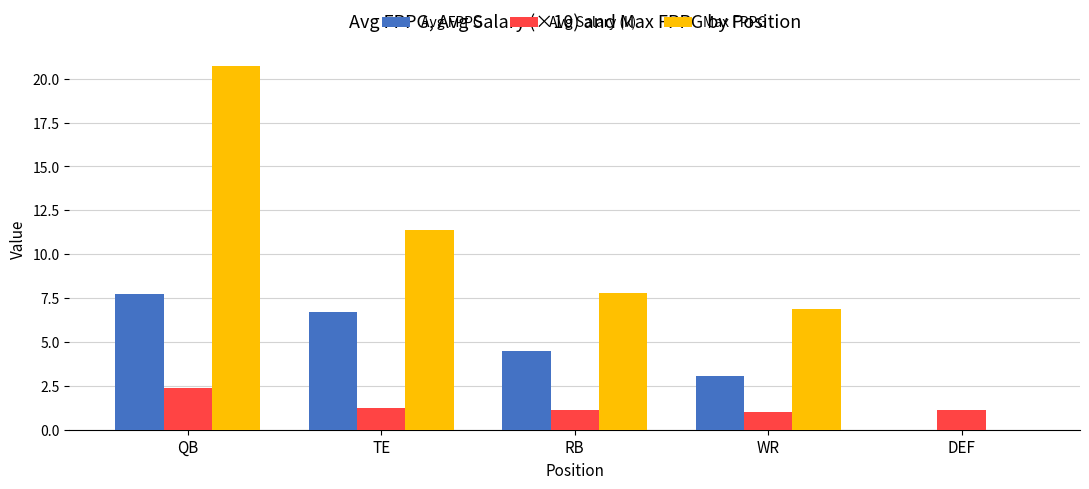

What is the greatest value displayed?

20.7